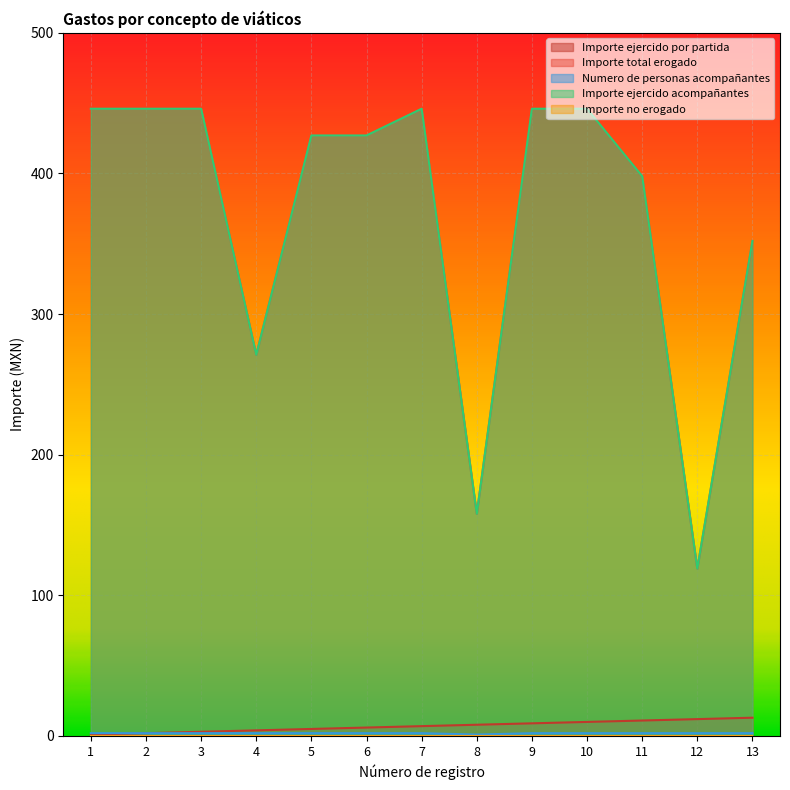

What is the sum of all Importe ejercido acompañantes values?

4828